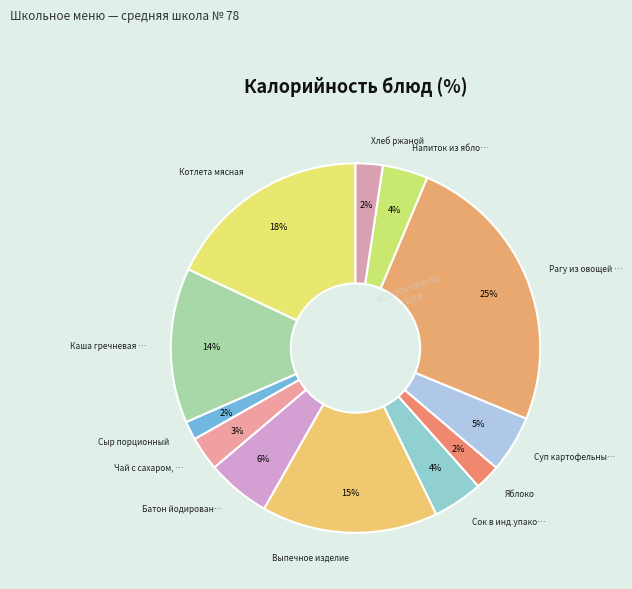

Count the number of slices in the pie.

12